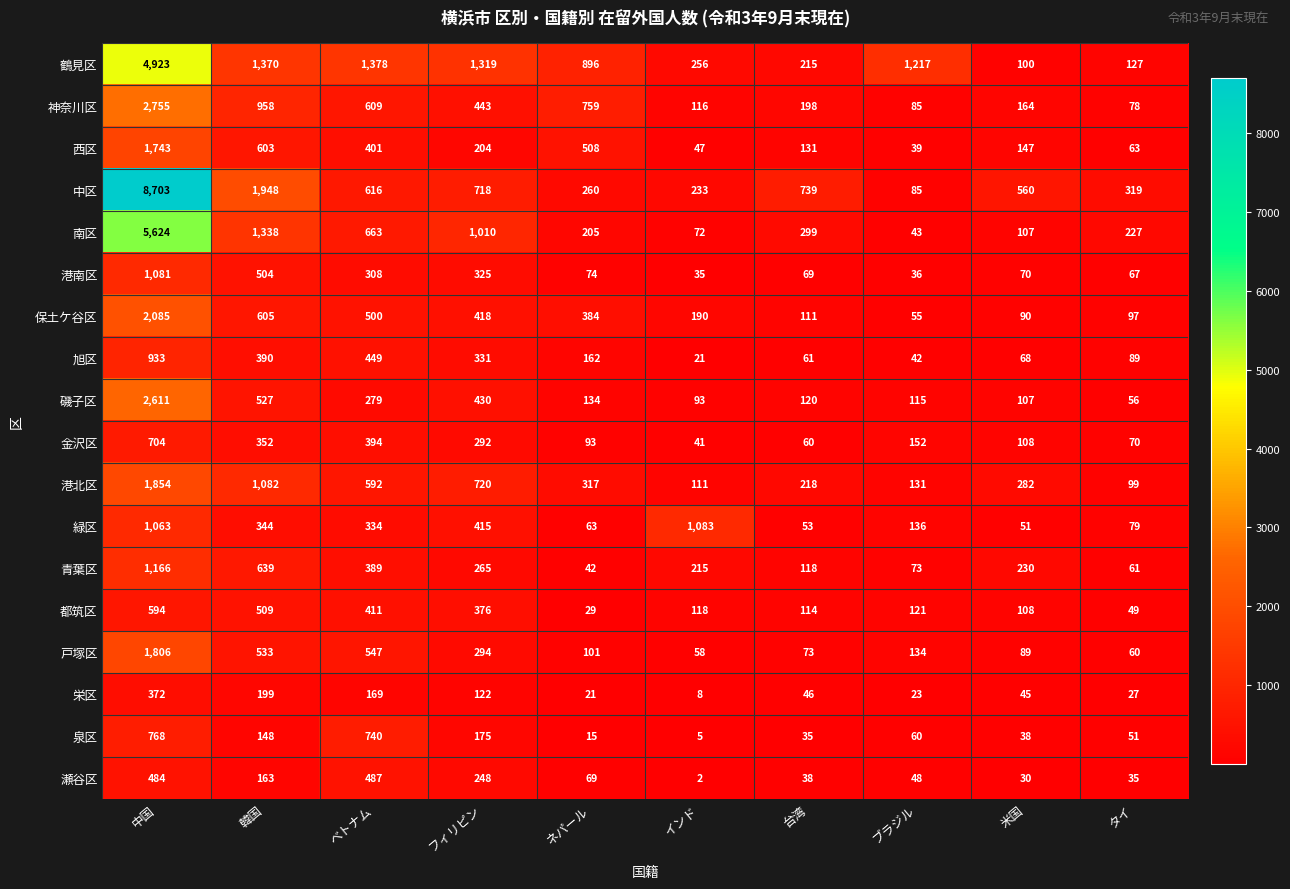

What is the difference between the second highest and minimum values in the 南区 series?

1295